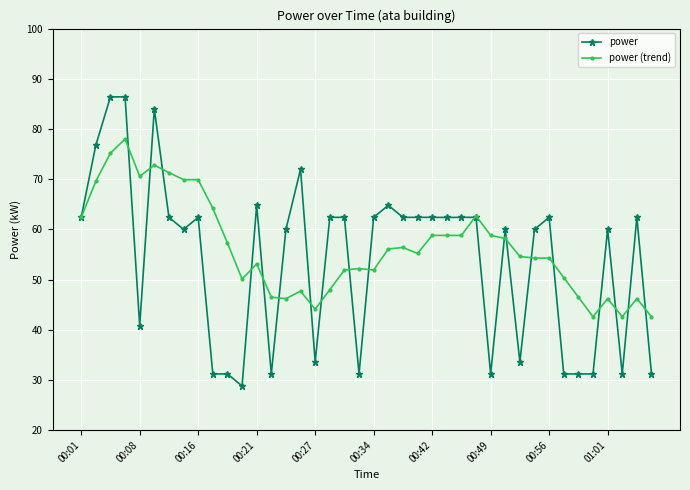

True or false: power (trend) has more than 0 points higher than both neighbors.

True